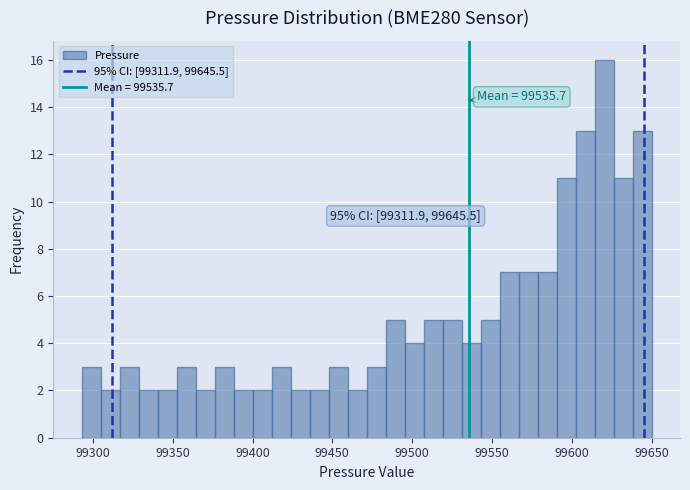

Read against the x-axis, roughly where is the centre of the tallest bar?

99620